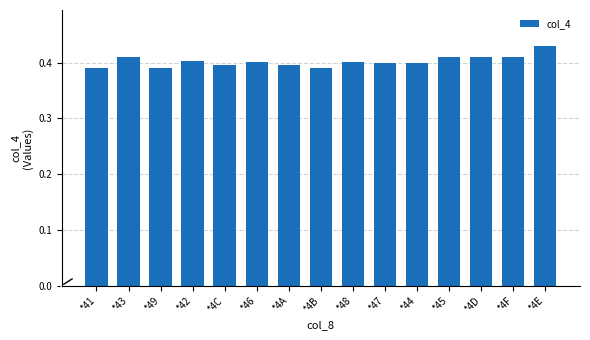

Count the values in the range 0 to 1.

15